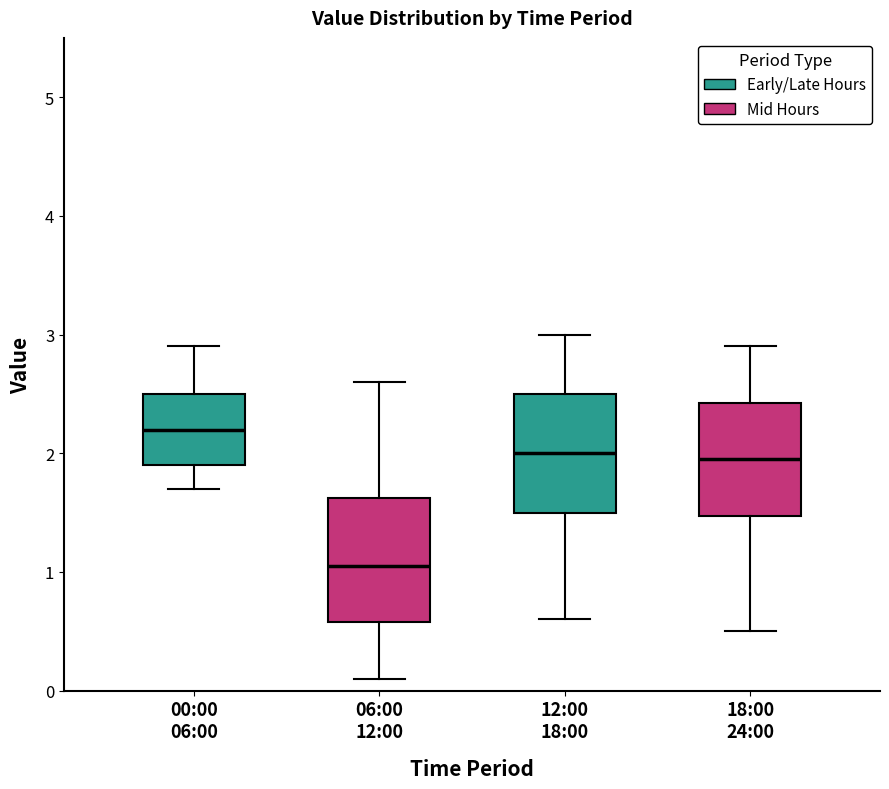

Reading left to right, read every box against the y-axis: the position of its median line, the range the box covers, and the ends of its whiskers. The values are not printed on the chart, so give them approximately, as read against the axis.

00:00 06:00: median 2.2, box 1.9 to 2.5, whiskers 1.7 to 2.9
06:00 12:00: median 1.1, box 0.6 to 1.6, whiskers 0.1 to 2.6
12:00 18:00: median 2.0, box 1.5 to 2.5, whiskers 0.6 to 3.0
18:00 24:00: median 2.0, box 1.5 to 2.4, whiskers 0.5 to 2.9